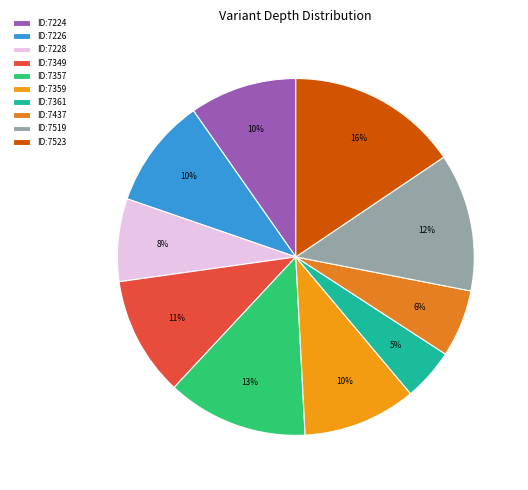

Is there any slice that represents more than half of the pie?

No